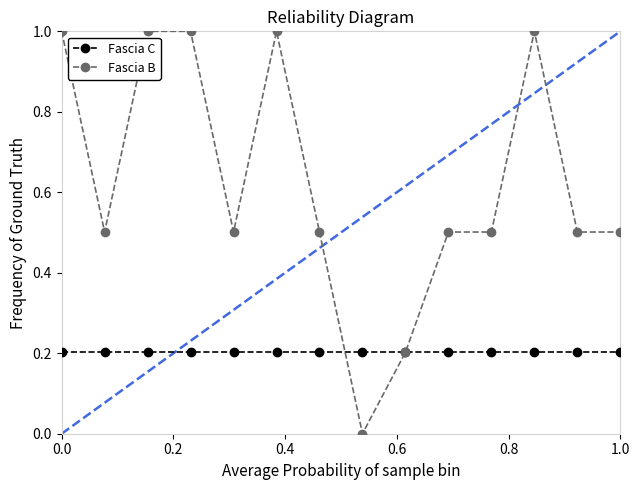

True or false: Fascia B has more than 0 points higher than both neighbors.

True